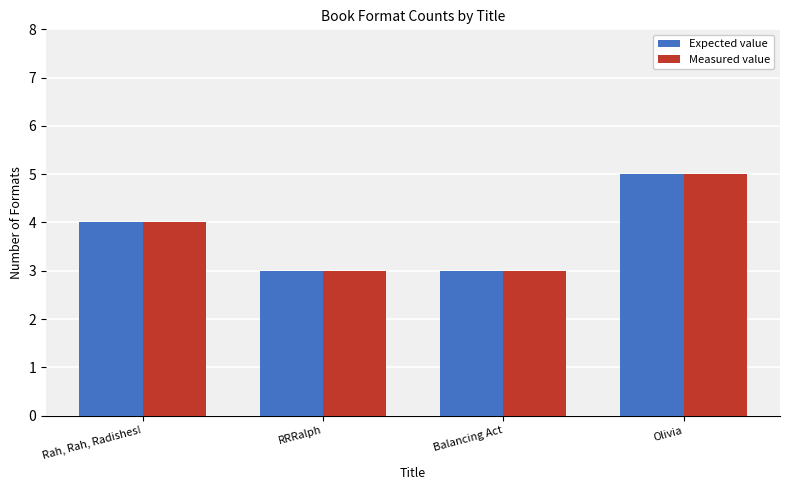

Read the Measured value value at Balancing Act.

3